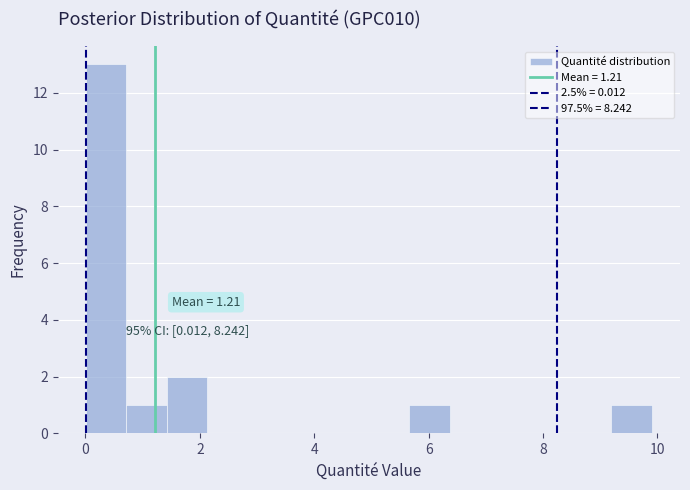

Read against the x-axis, roughly where is the centre of the tallest bar?

0.4